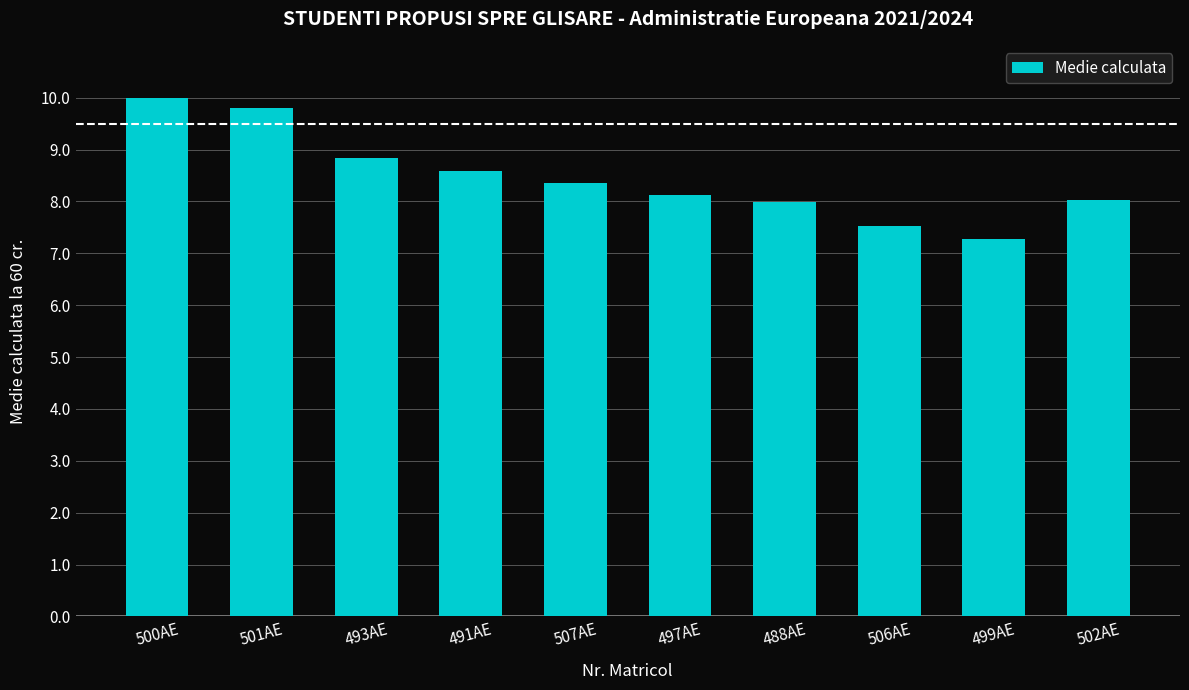

What is the difference between the maximum and minimum values?

2.7